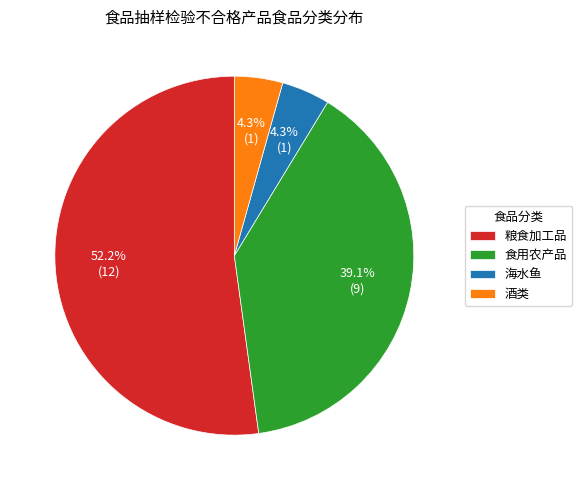

Is it true that 粮食加工品 is 52% of the pie?

True